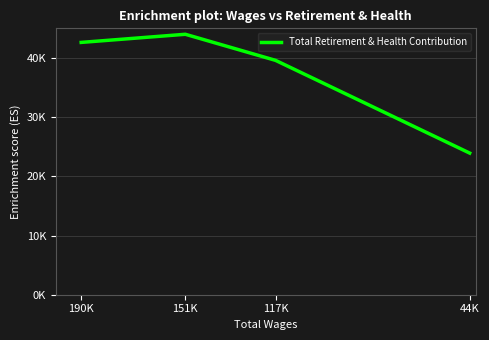

What is the label of the 1st point from the right?

44K